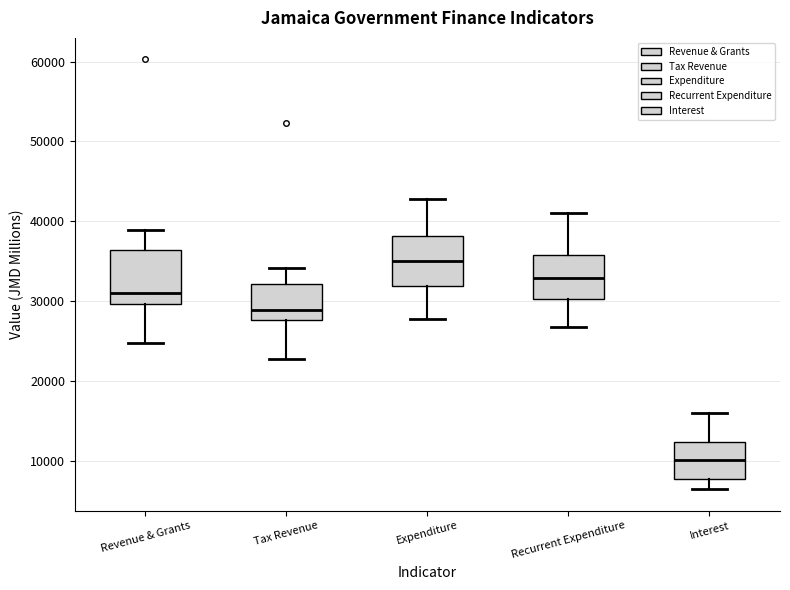

Which box's median line is the highest?

Expenditure